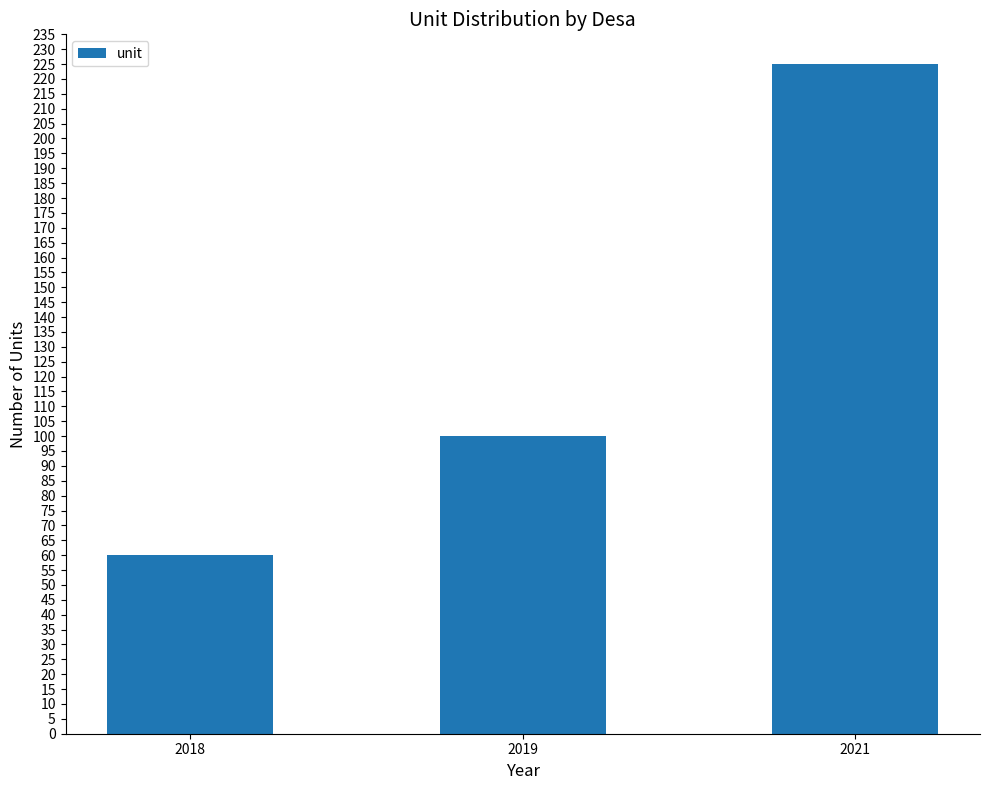

What is the average value?

128